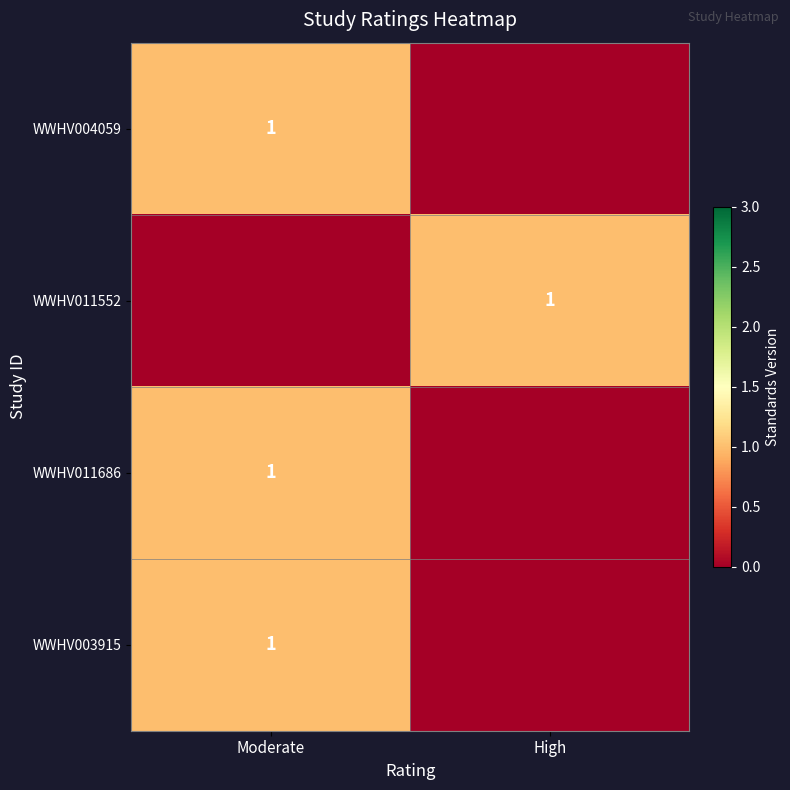

The WWHV011552 series shows 0 at High. True or false?

False